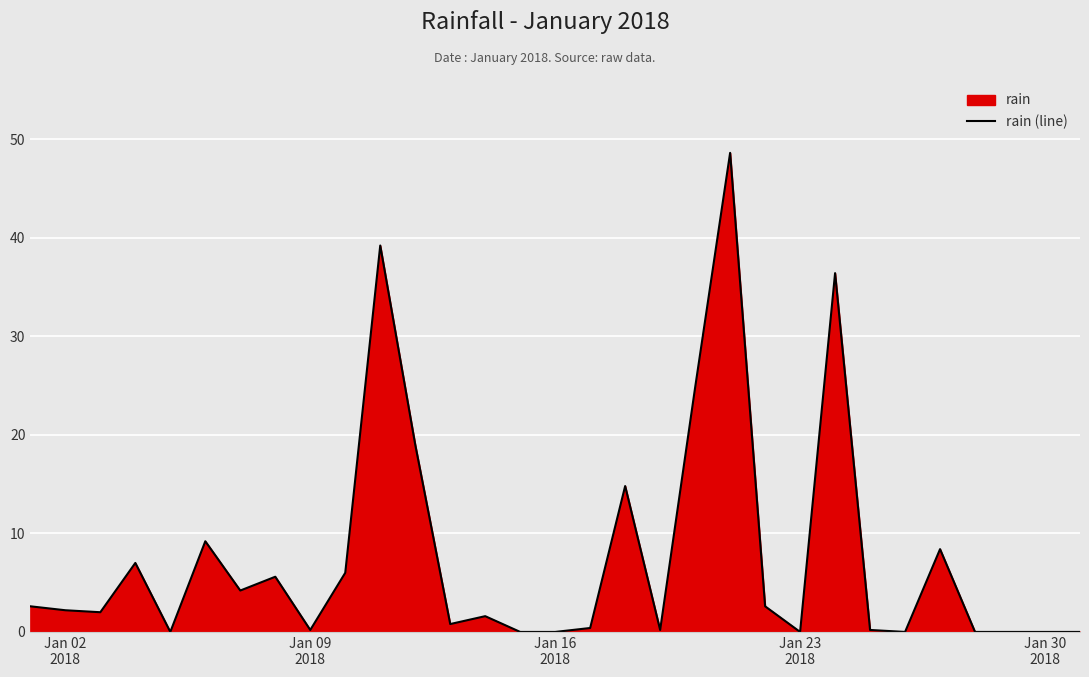

What is the difference between the maximum and minimum values?

48.6